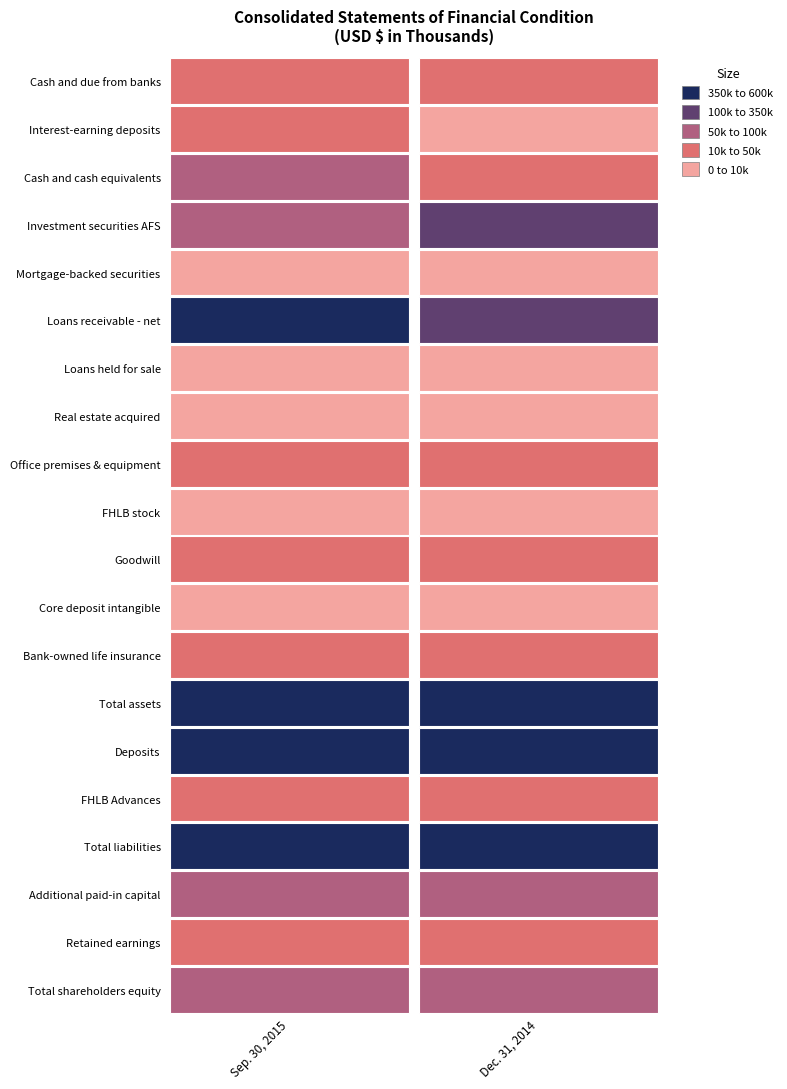

Read the Dec. 31, 2014 value at 2.

42439